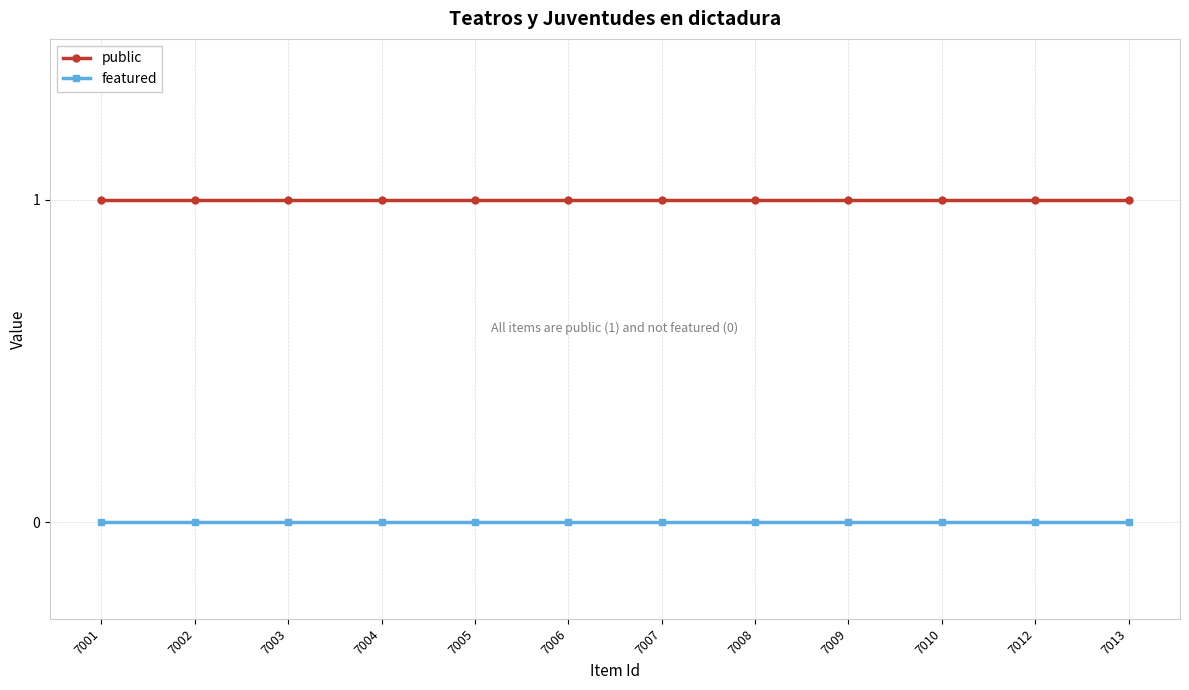

Rank the series by their maximum value, from highest to lowest.

public, featured